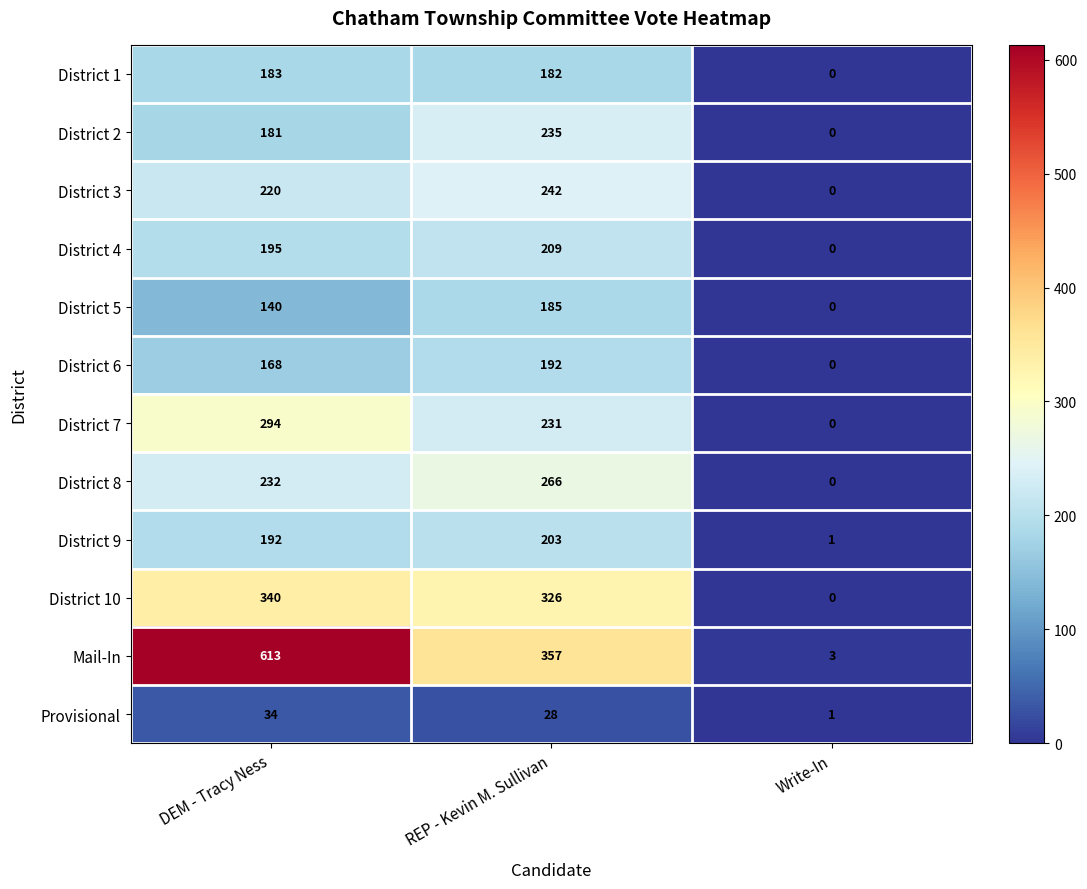

The value of Mail-In at REP - Kevin M. Sullivan is 537. True or false?

False